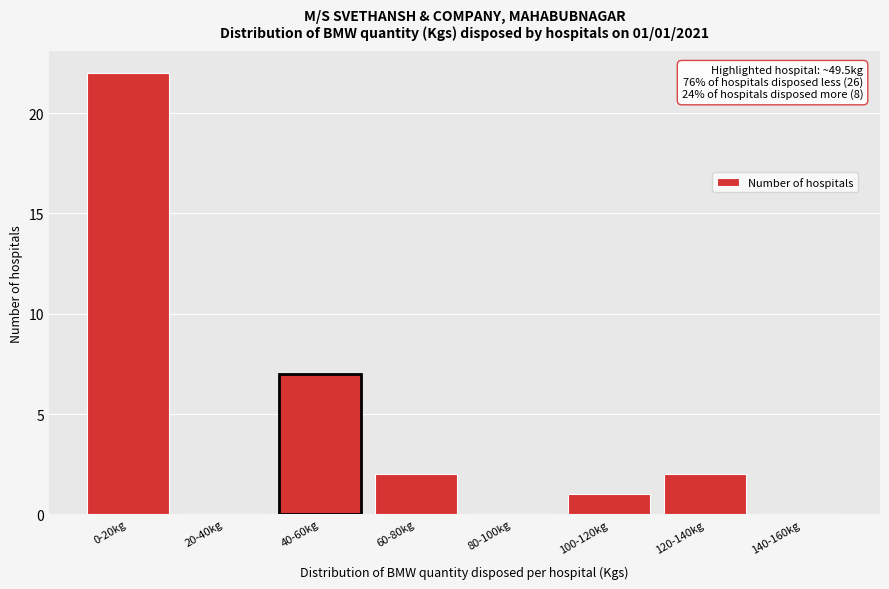

Reading right to left, extract all data points from this chart.

140-160kg=0	120-140kg=2	100-120kg=1	80-100kg=0	60-80kg=2	40-60kg=7	20-40kg=0	0-20kg=22